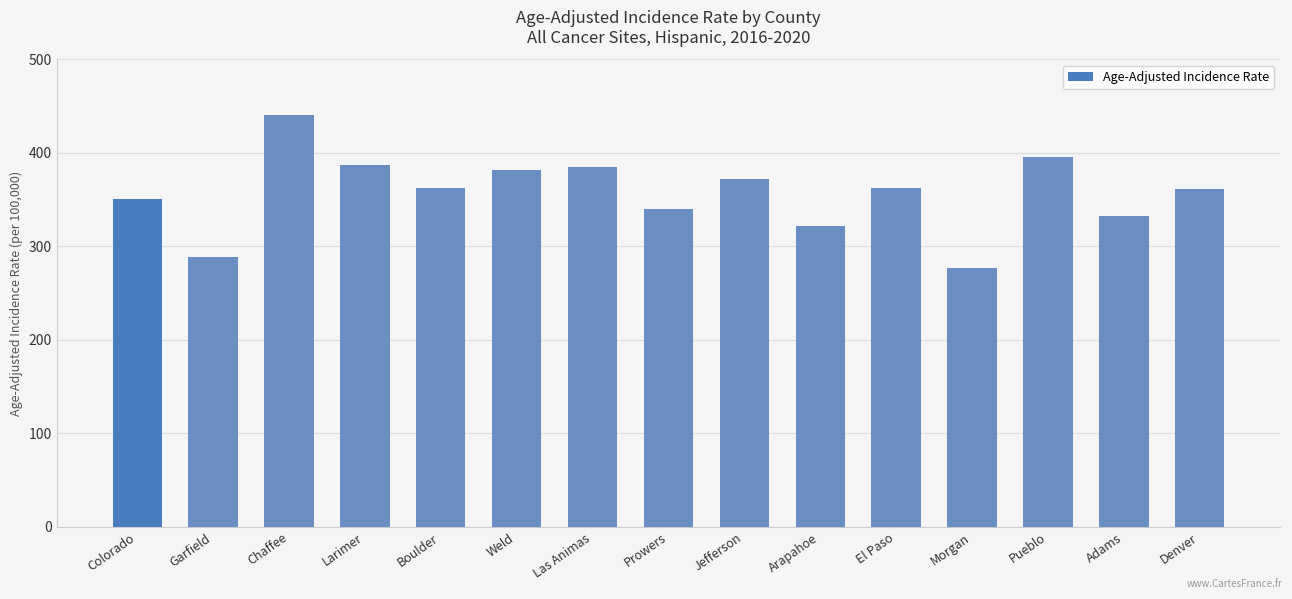

What is the average value?

357.1